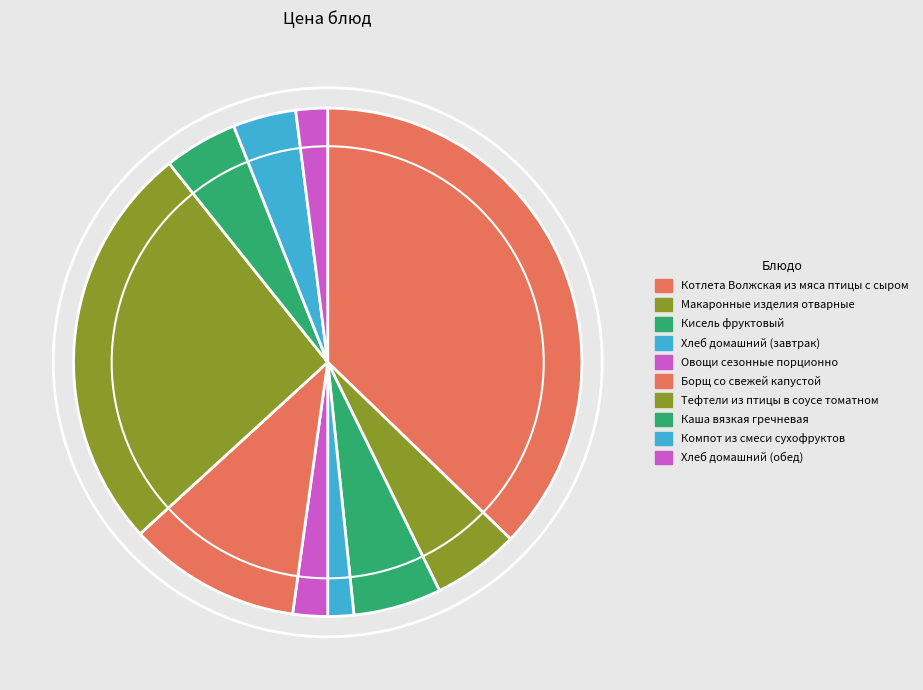

Rank the categories by value from lowest to highest.

Хлеб домашний (завтрак), Хлеб домашний (обед), Овощи сезонные порционно, Компот из смеси сухофруктов, Каша вязкая гречневая, Макаронные изделия отварные, Кисель фруктовый, Борщ со свежей капустой, Тефтели из птицы в соусе томатном, Котлета Волжская из мяса птицы с сыром